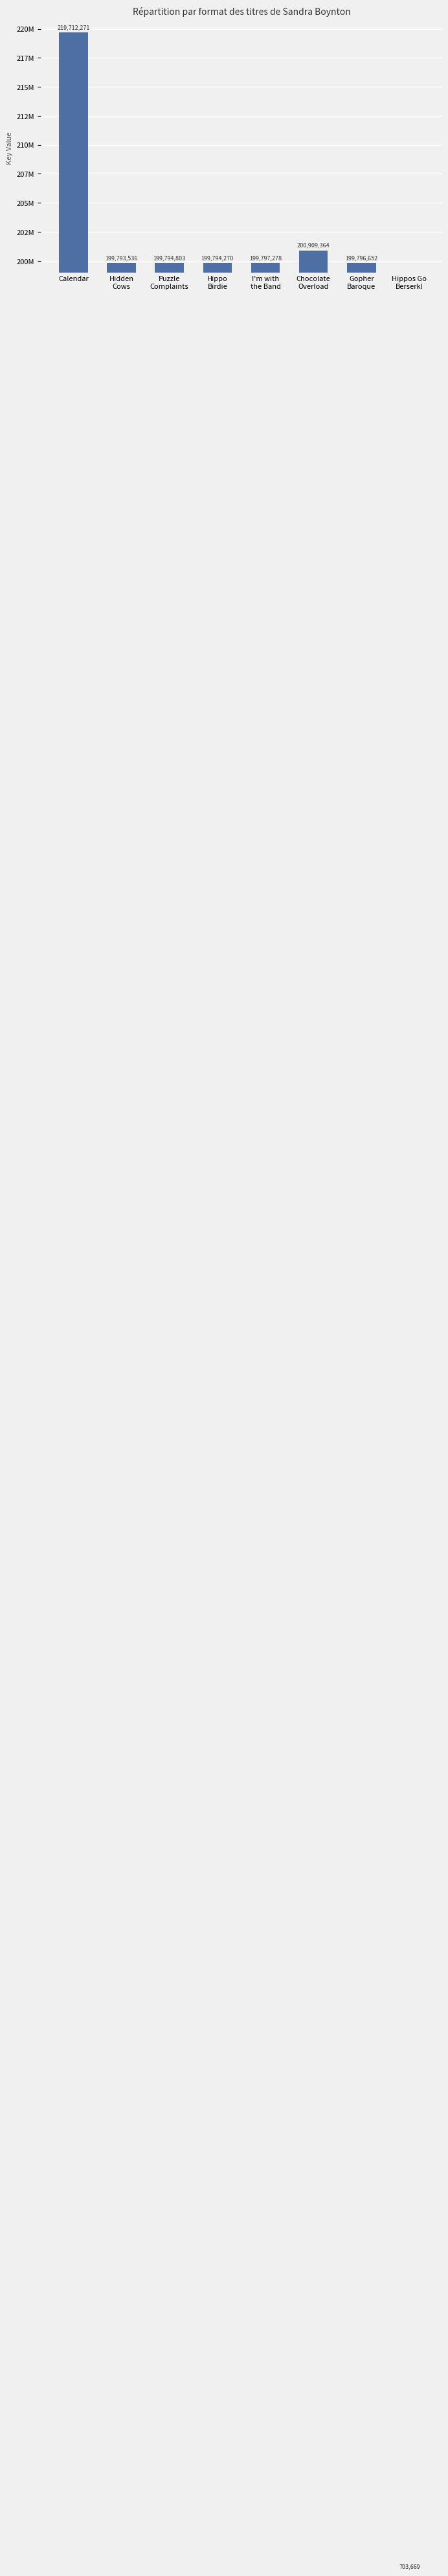

Reading right to left, list all the values displayed in this chart.

Hippos Go
Berserk!=703669	Gopher
Baroque=199796652	Chocolate
Overload=200909364	I'm with
the Band=199797278	Hippo
Birdie=199794270	Puzzle
Complaints=199794803	Hidden
Cows=199793536	Calendar=219712271